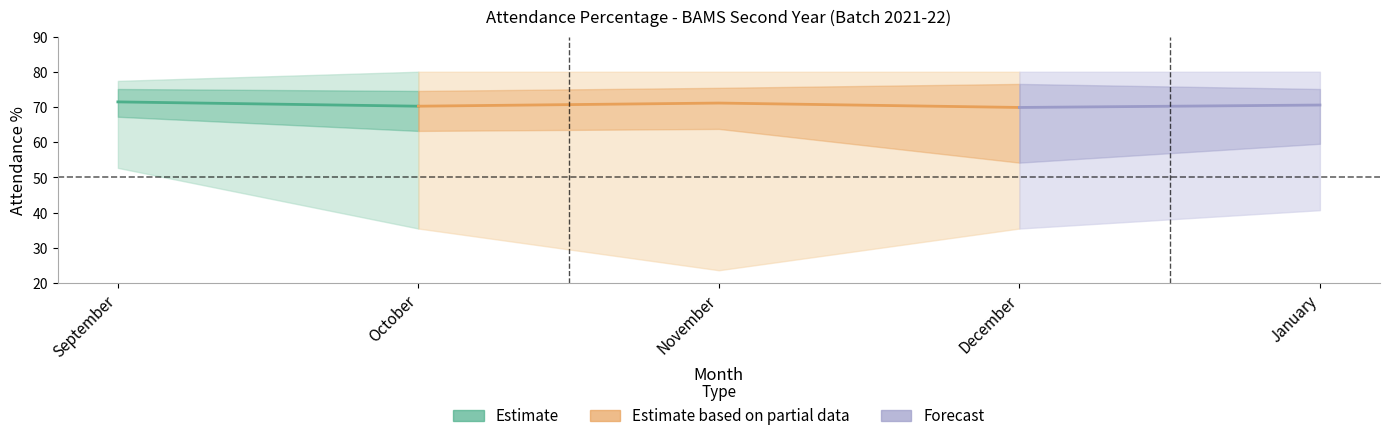

What position from the right is December?

2